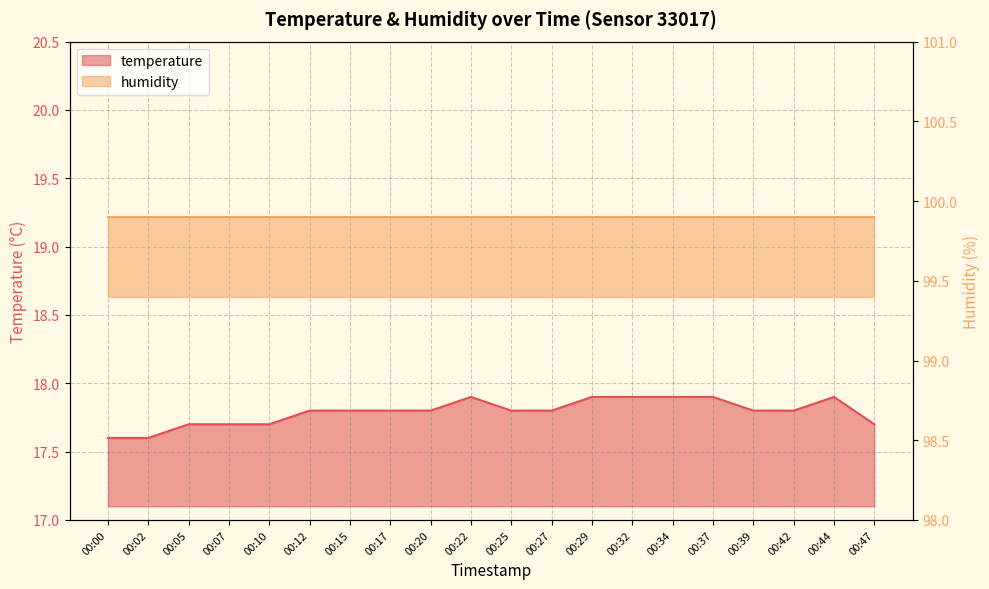

True or false: the data has more than 2 interior local peaks.

False